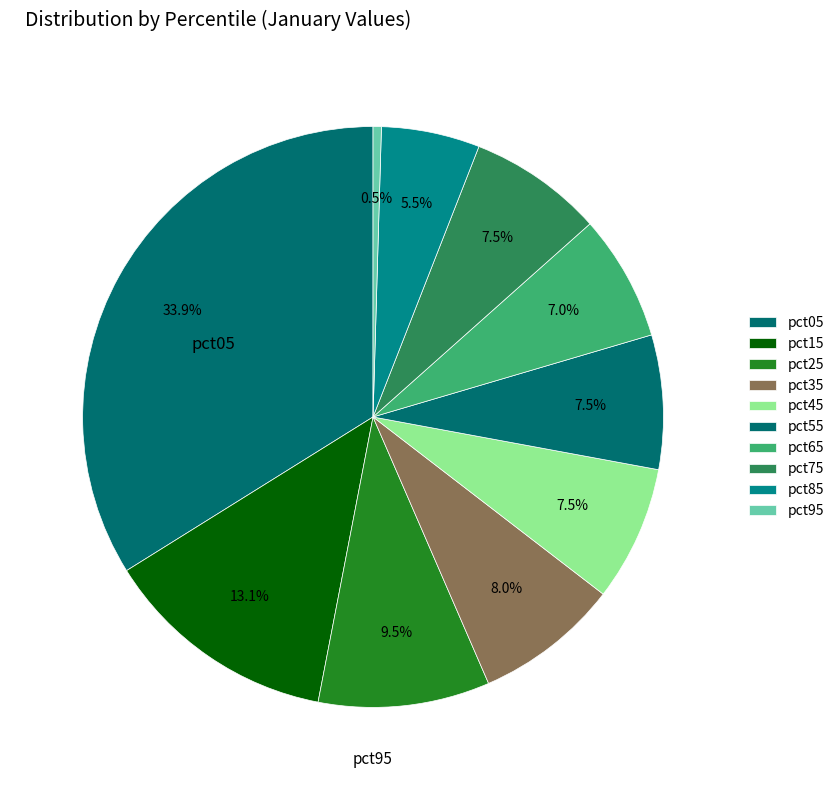

Rank the categories by value from highest to lowest.

pct05, pct15, pct25, pct35, pct45, pct75, pct55, pct65, pct85, pct95